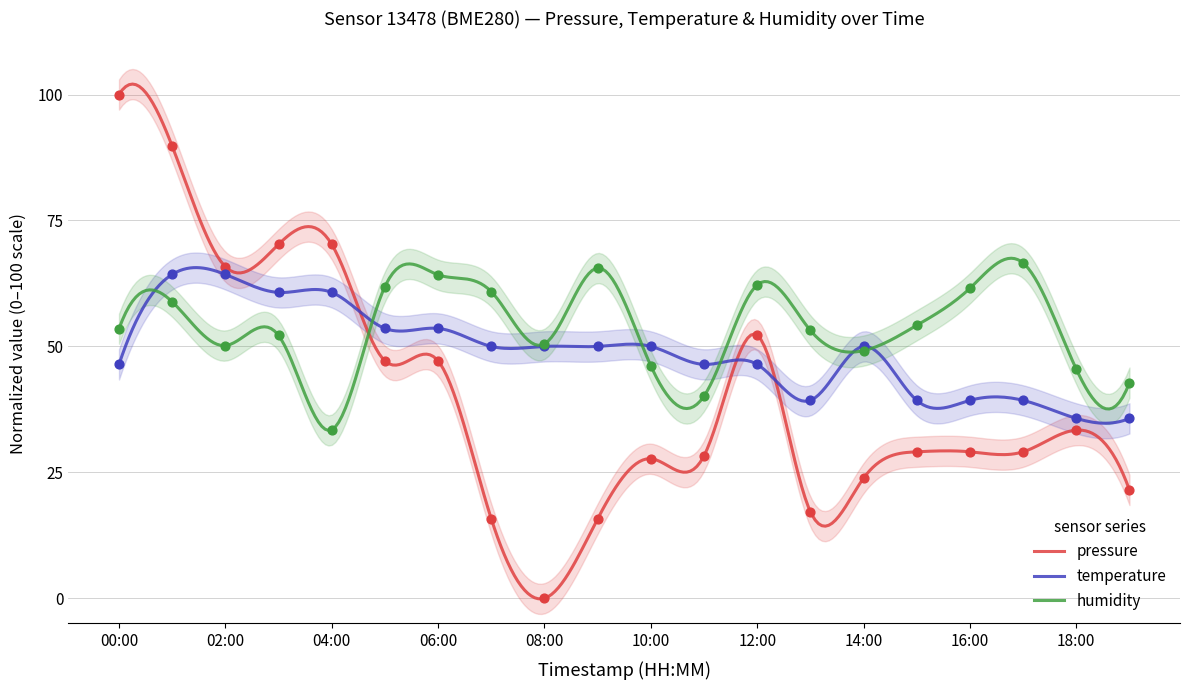

Which series has the largest Y range (max minus min)?

pressure